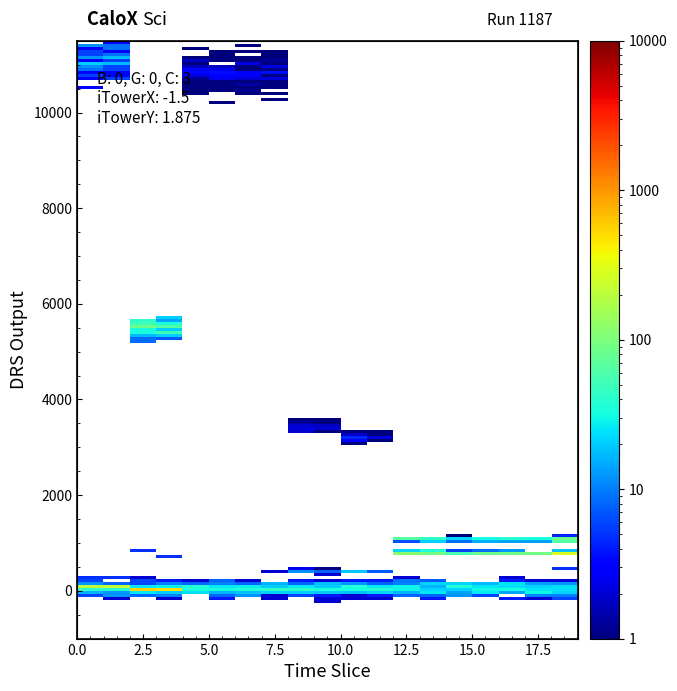

True or false: Залишок has a value of 157.1 at 282502115.

False